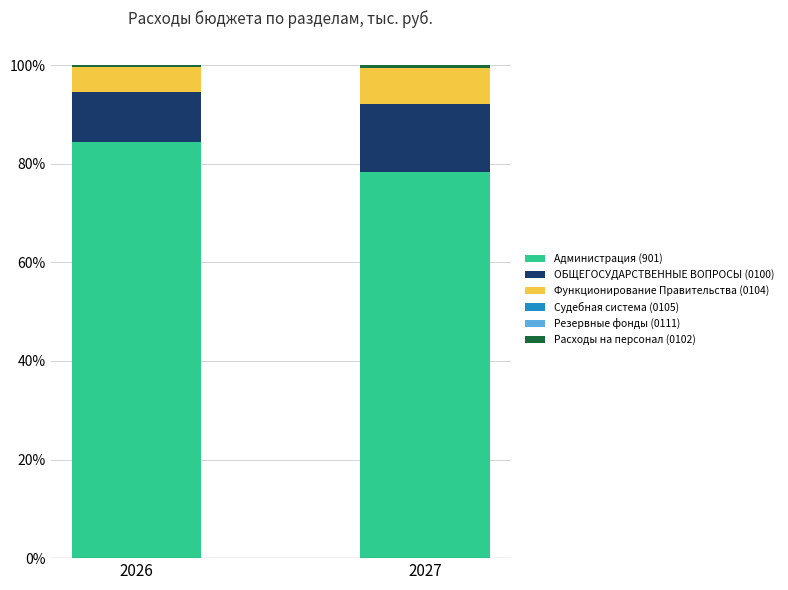

The value of Администрация (901) at 2027 is 78.3. True or false?

True